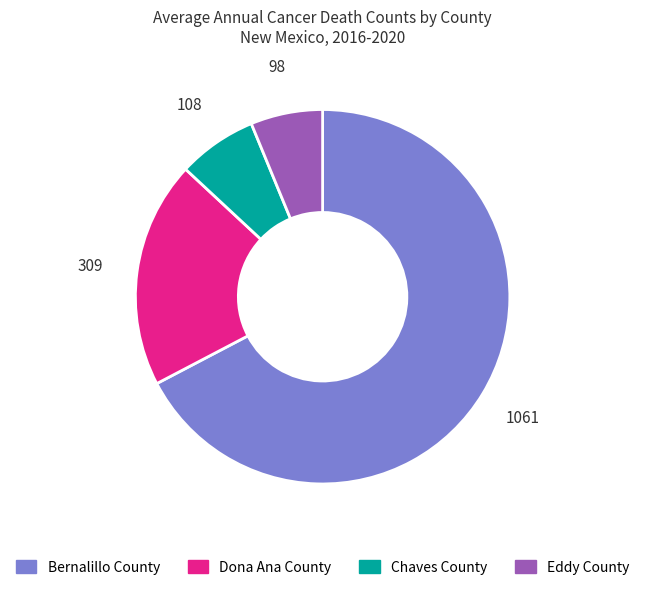

Does any single category account for the majority?

Yes